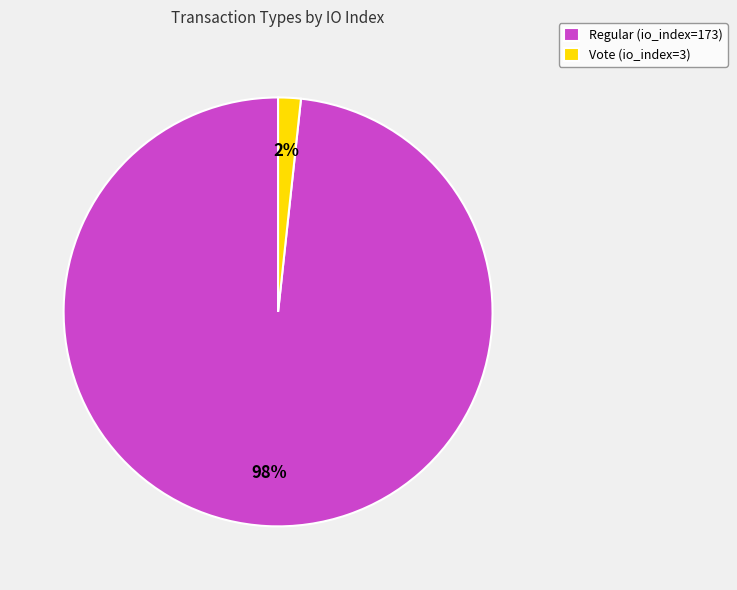

Which category has the biggest portion of the pie?

Regular (io_index=173)